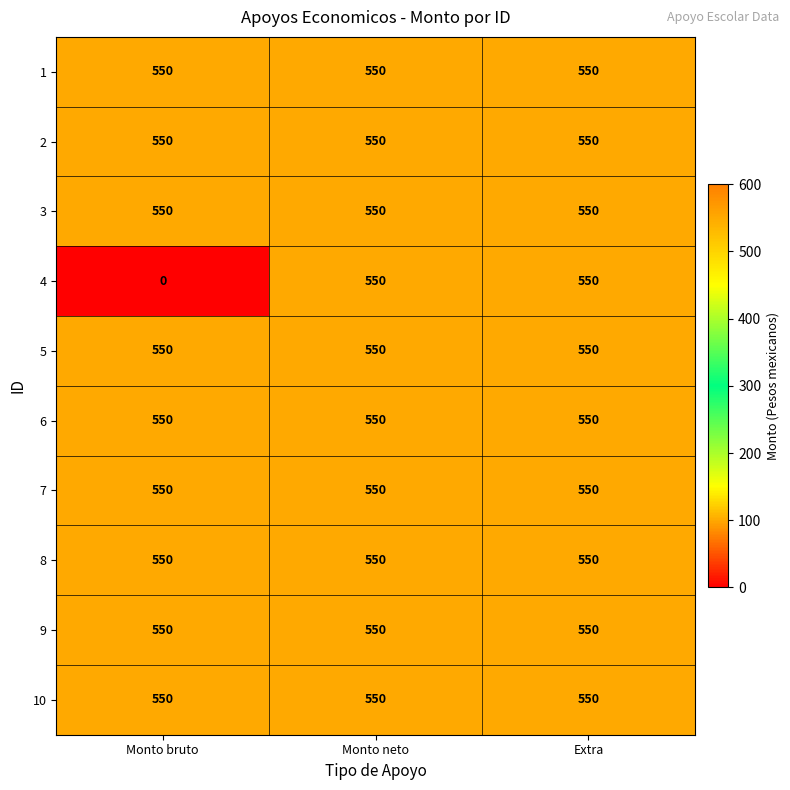

True or false: 10 has a value of 550 at Extra.

True